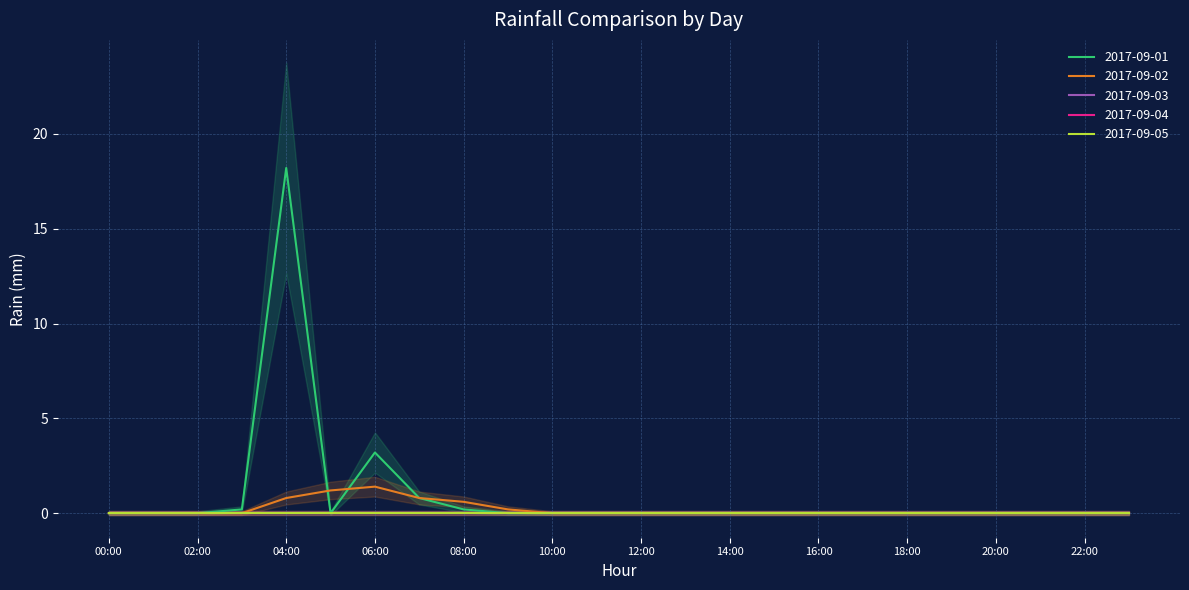

List the series in order of their peak value, highest first.

2017-09-01, 2017-09-02, 2017-09-03, 2017-09-04, 2017-09-05